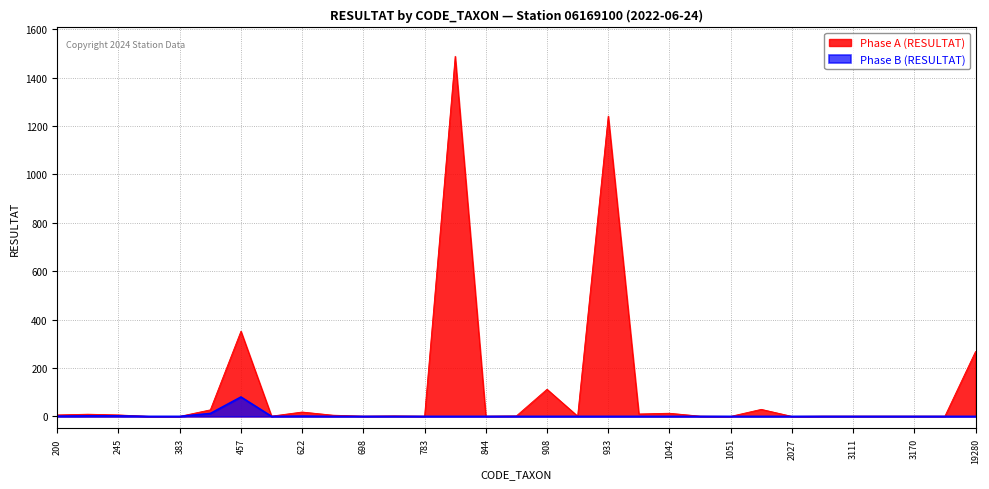

Does the chart have visible grid lines?

Yes